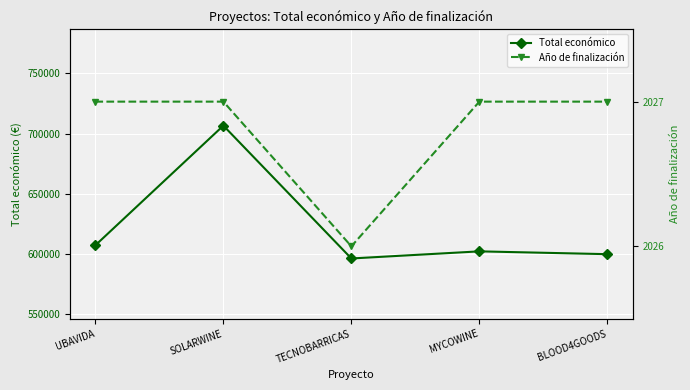

Read the Año de finalización value at MYCOWINE.

2027.0